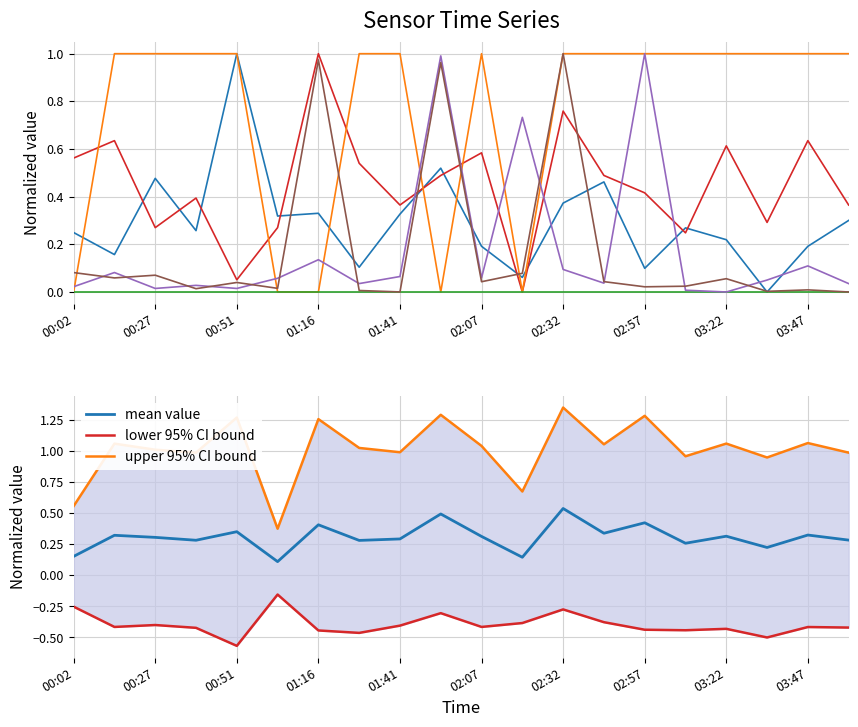

Is it true that mean value equals 0.1 at 01:41?

False